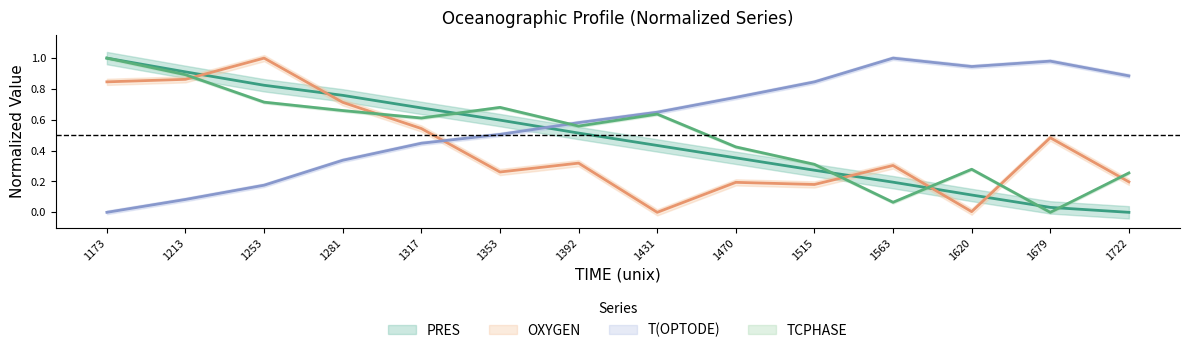

Which has a higher value, 1470 or 1213?

1213